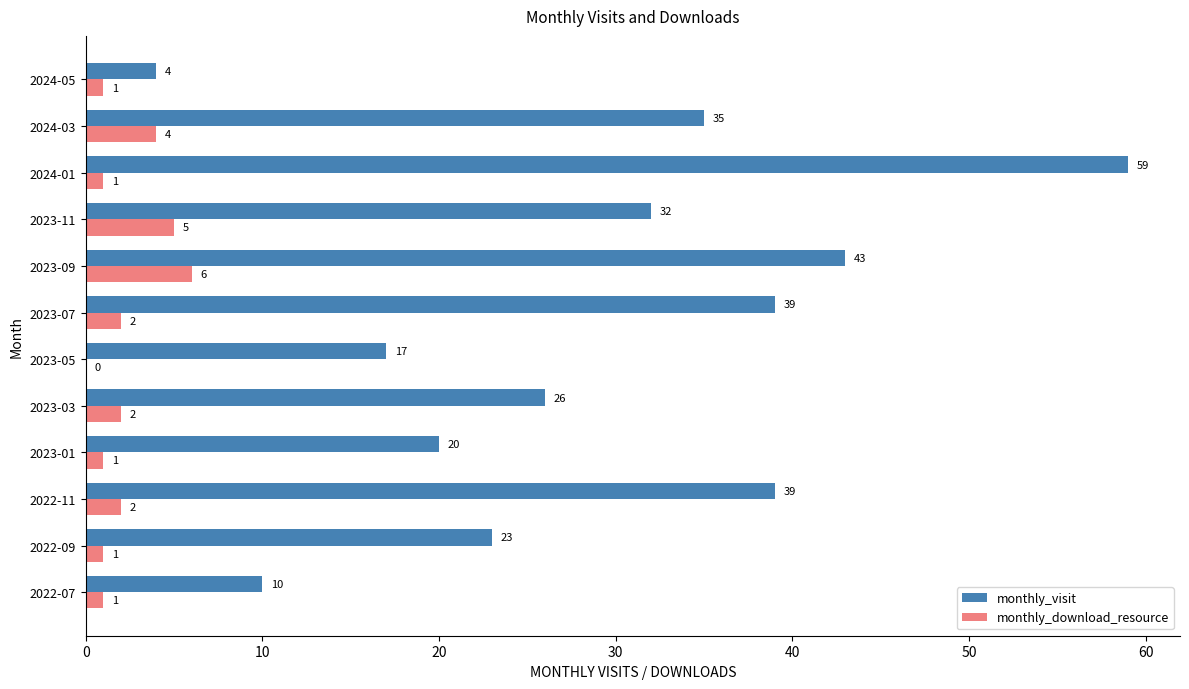

What is the sum of all monthly_visit values?

347